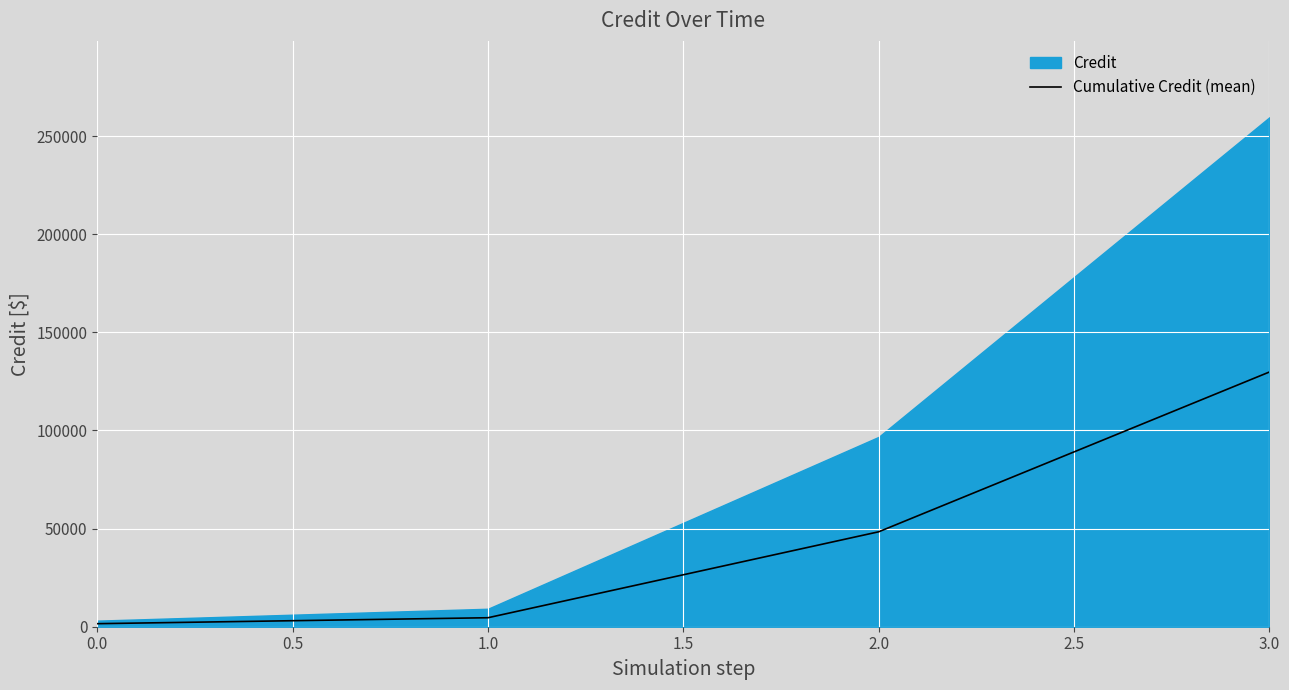

True or false: Cumulative Credit (mean) has more than 0 points higher than both neighbors.

False